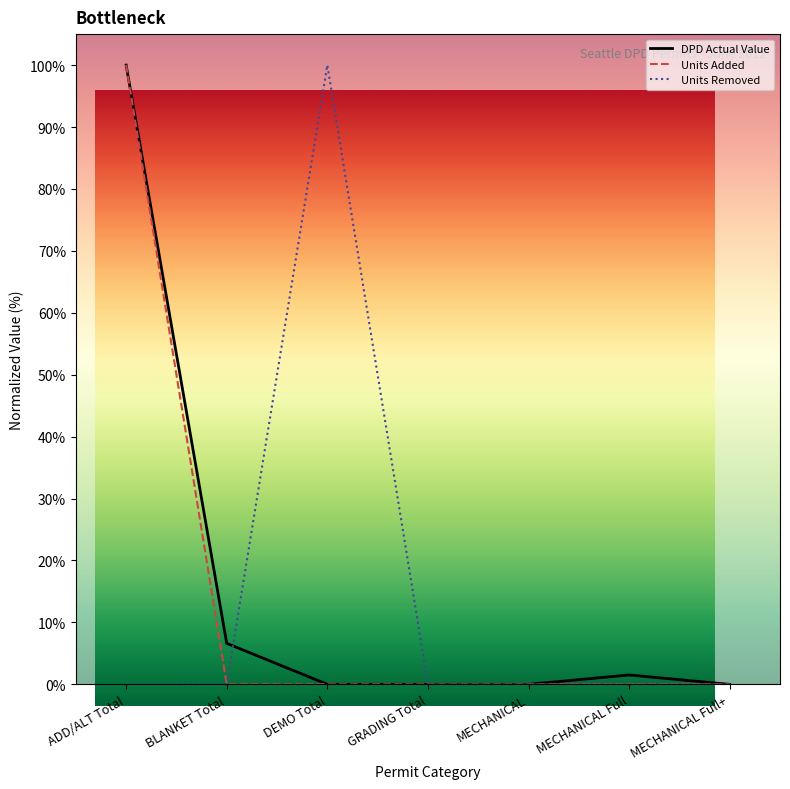

Reading left to right, extract all data points from this chart.

DPD Actual Value: ADD/ALT Total=100.0	BLANKET Total=6.6	DEMO Total=0.0	GRADING Total=0.0	MECHANICAL=0.0	MECHANICAL Full=1.5	MECHANICAL Full+=0.0
Units Added: ADD/ALT Total=100.0	BLANKET Total=0.0	DEMO Total=0.0	GRADING Total=0.0	MECHANICAL=0.0	MECHANICAL Full=0.0	MECHANICAL Full+=0.0
Units Removed: ADD/ALT Total=0.0	BLANKET Total=0.0	DEMO Total=100.0	GRADING Total=0.0	MECHANICAL=0.0	MECHANICAL Full=0.0	MECHANICAL Full+=0.0